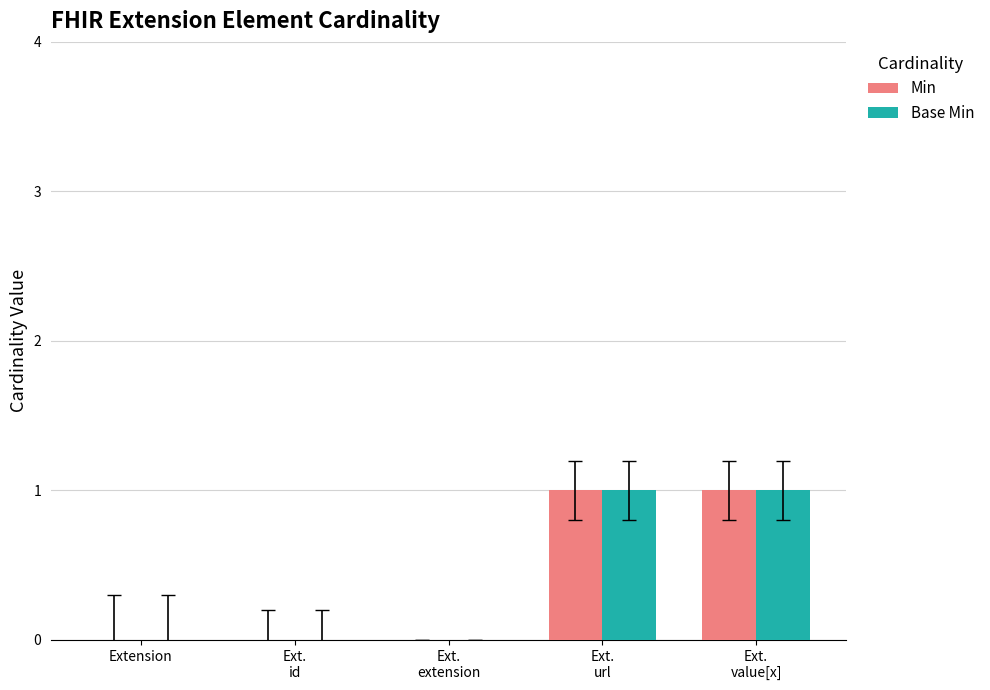

Reading left to right, transcribe all the data shown in this chart.

Min: Extension=0	Ext.
id=0	Ext.
extension=0	Ext.
url=1	Ext.
value[x]=1
Base Min: Extension=0	Ext.
id=0	Ext.
extension=0	Ext.
url=1	Ext.
value[x]=1